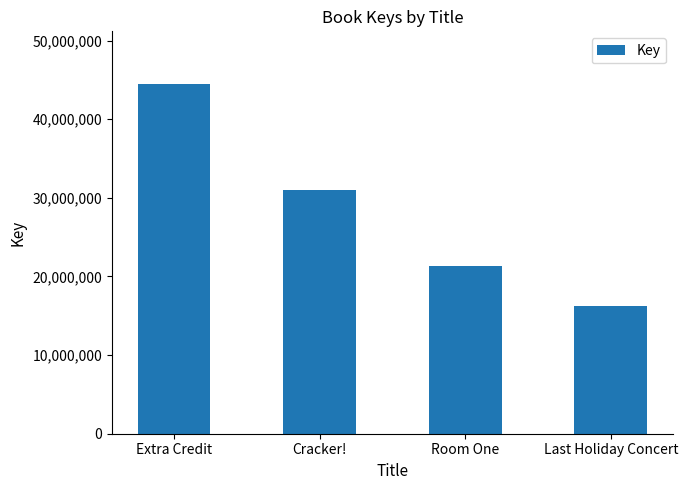

How many values are between 21304139 and 44494298?

3